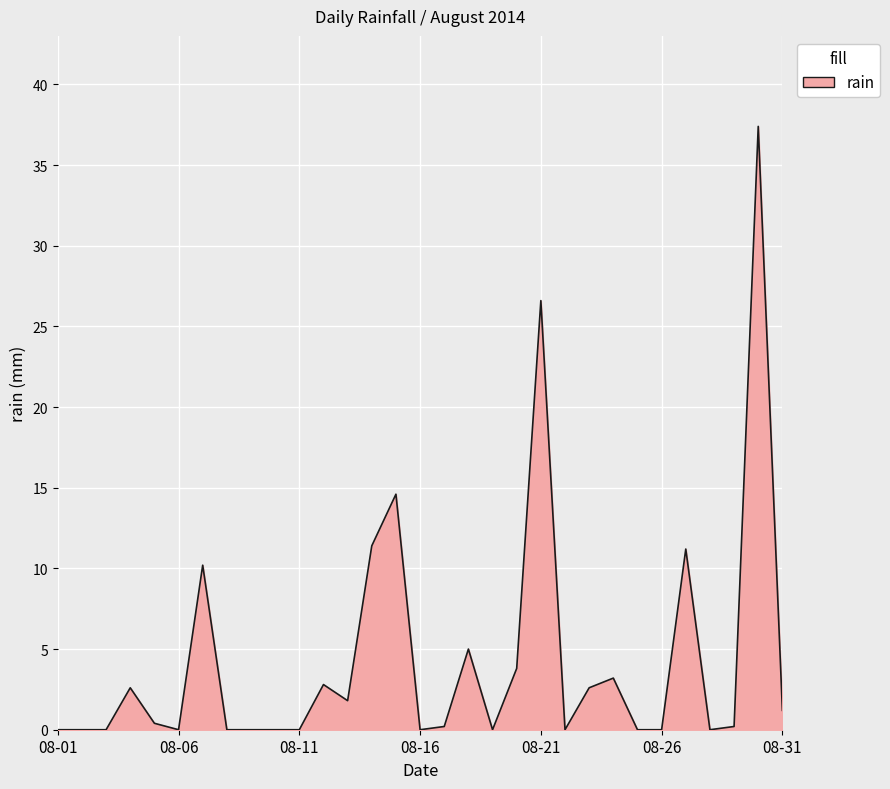

What is the greatest value displayed?

37.4